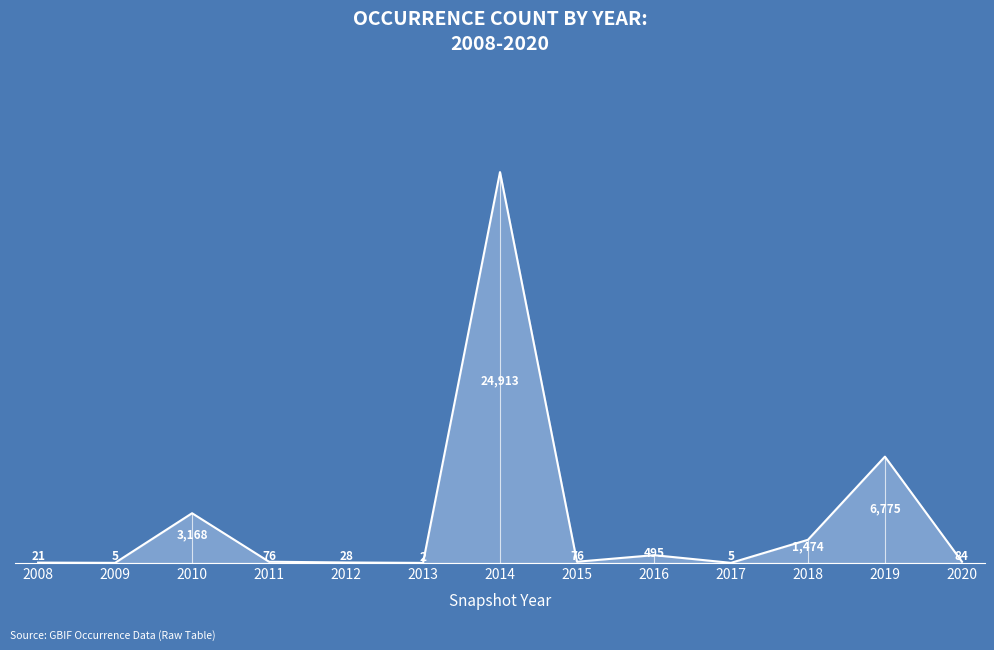

What is the change in value from 2012 to 2018?

+1446